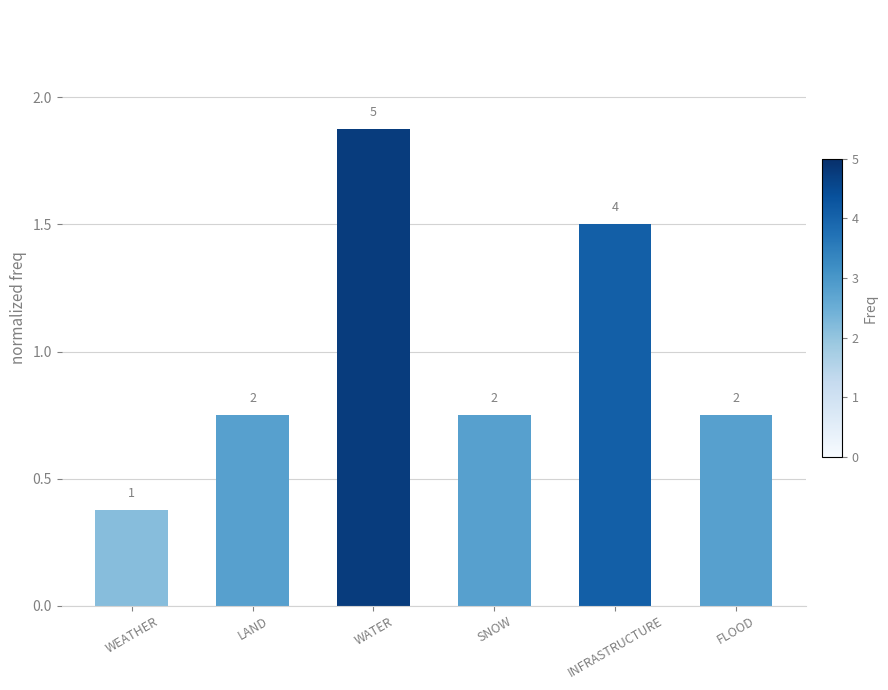

Reading left to right, what are all the values shown in this chart?

0.4	0.8	1.9	0.8	1.5	0.8